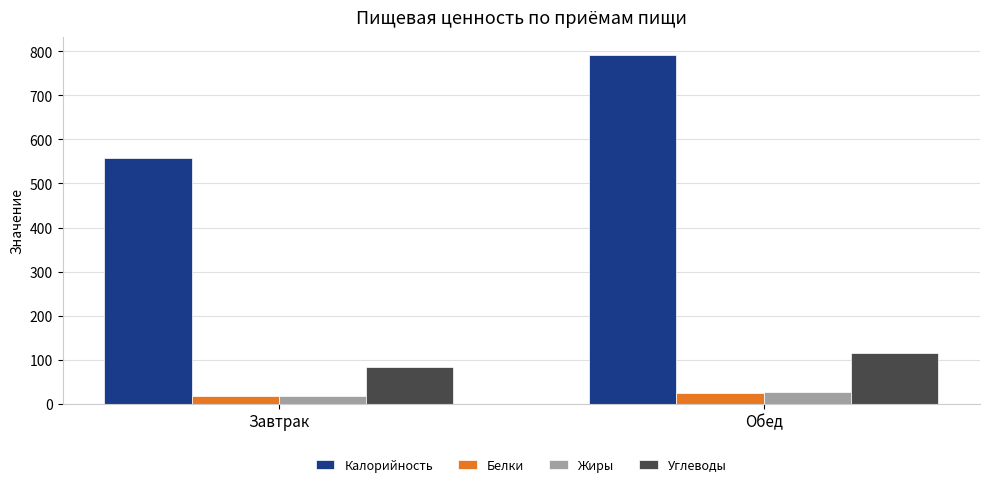

Which series has the widest spread of values?

Калорийность